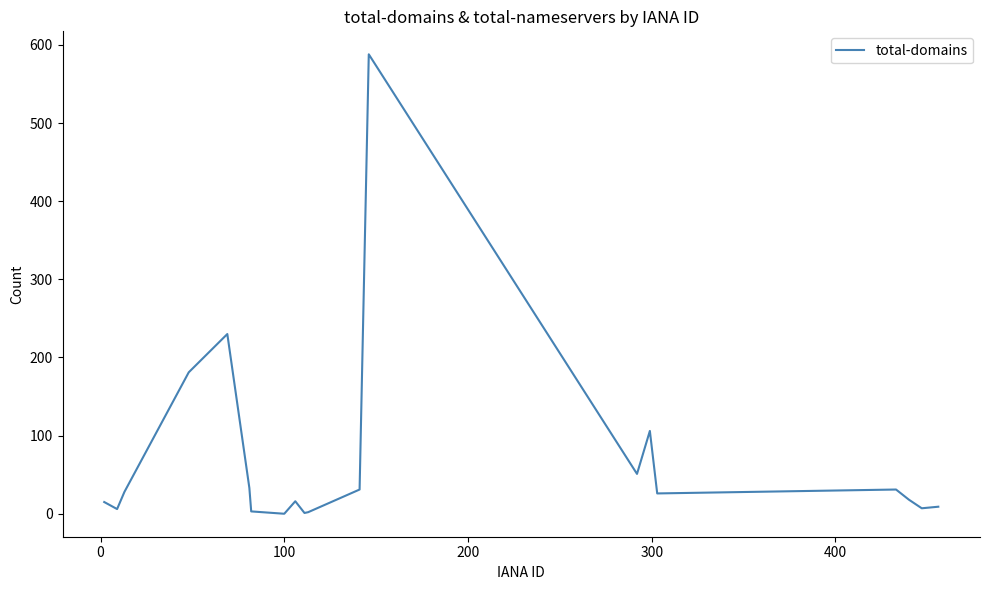

What is the difference between the maximum and minimum values?

588